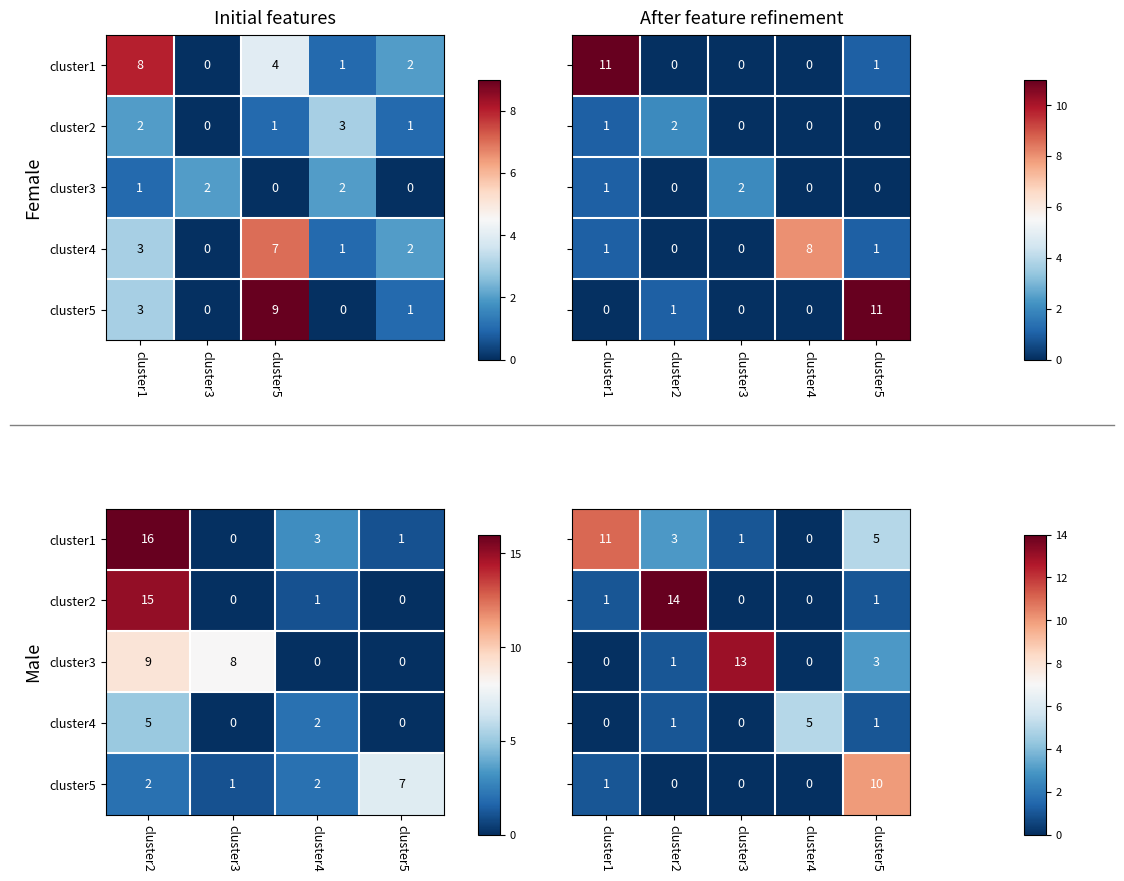

What is the approximate value of cluster1 at cluster3?

1